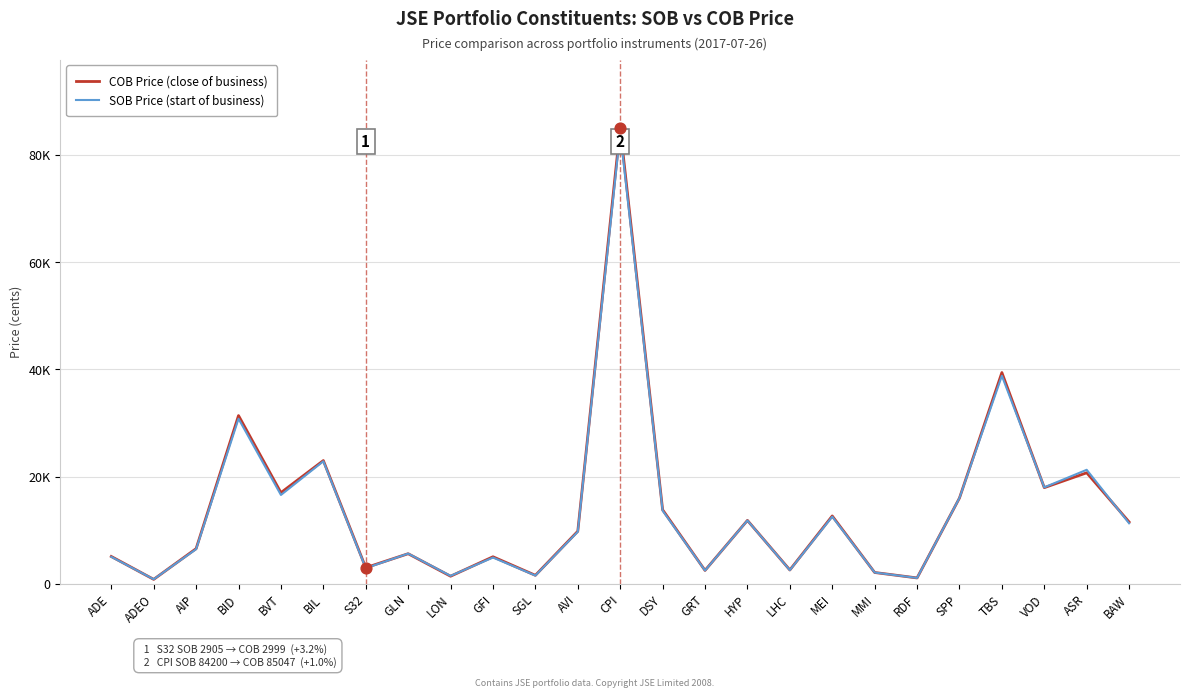

What are all the series names shown in the legend?

COB Price (close of business), SOB Price (start of business)